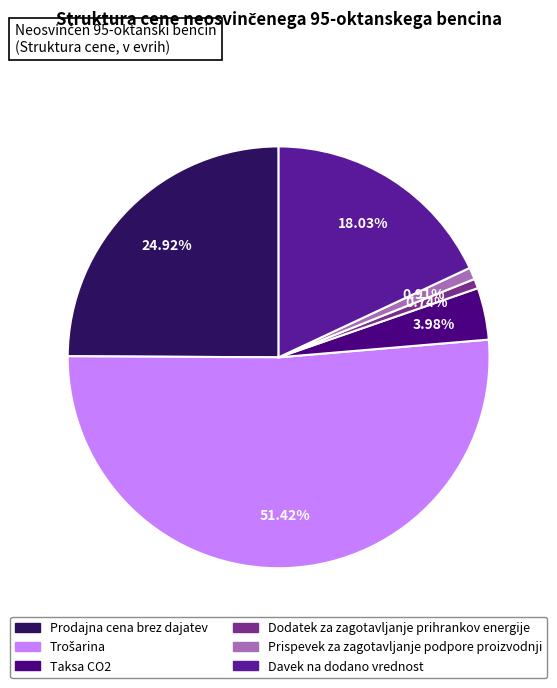

What percentage is the Prispevek za zagotavljanje podpore proizvodnji slice, to the nearest percent?

1%